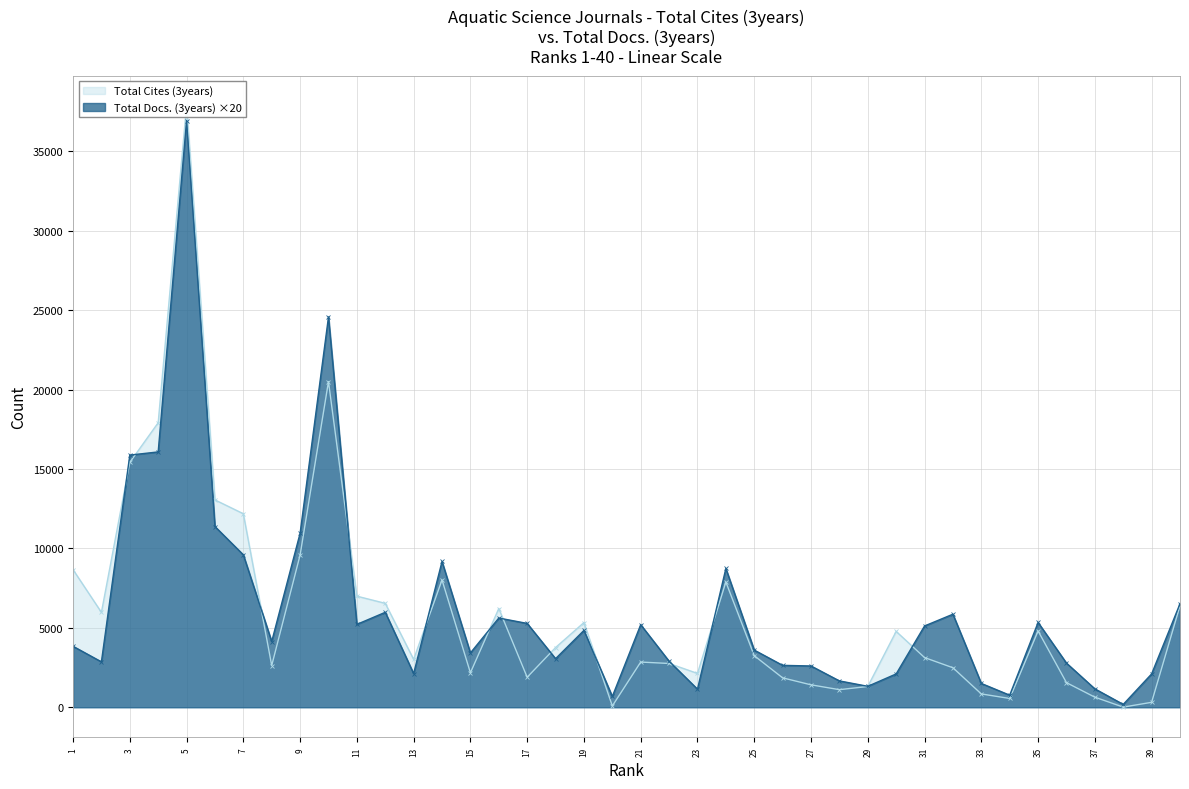

What is the value of the 17th point from the left?

1892